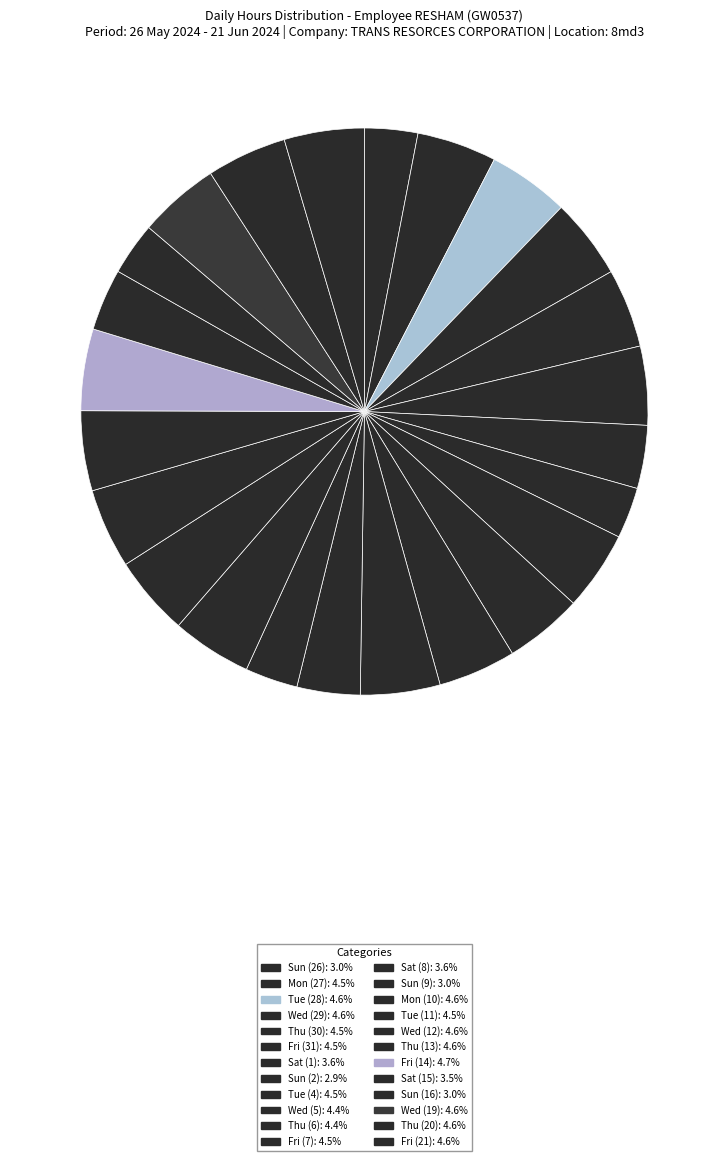

How many segments does this pie chart have?

24